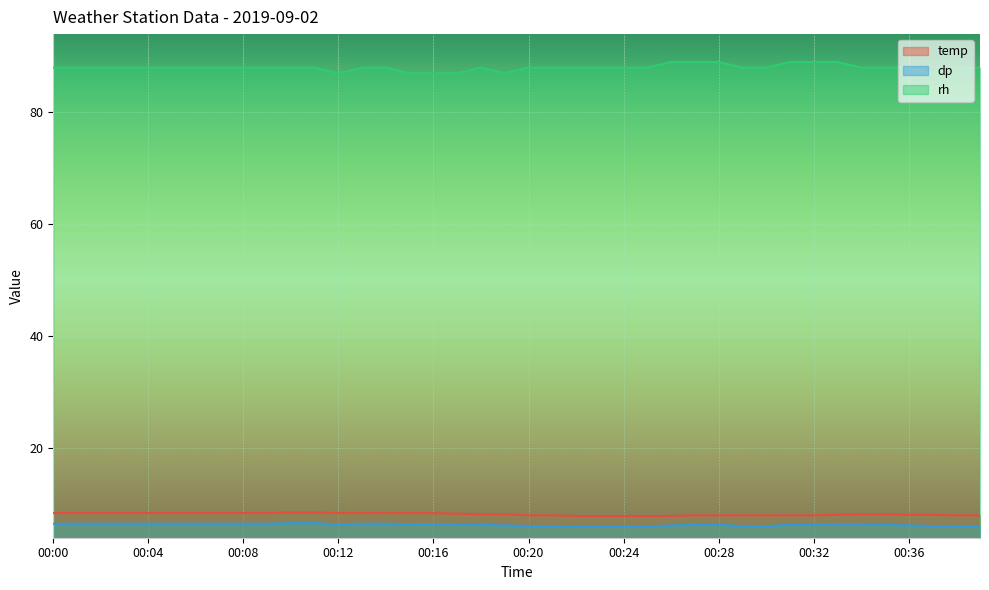

Does the chart display data point markers on the line(s)?

No